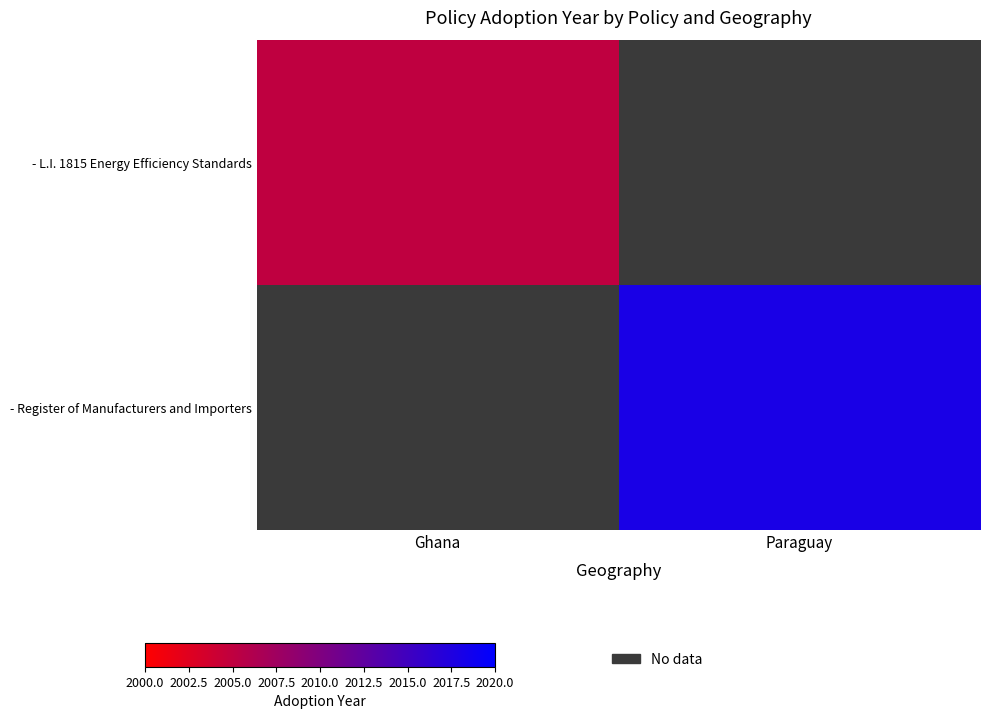

List the series in order of their overall mean, lowest first.

- L.I. 1815 Energy Efficiency Standards, - Register of Manufacturers and Importers